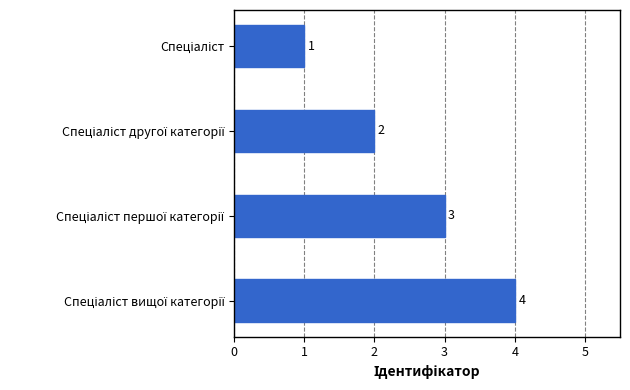

What is the difference between the second highest and second lowest values?

1